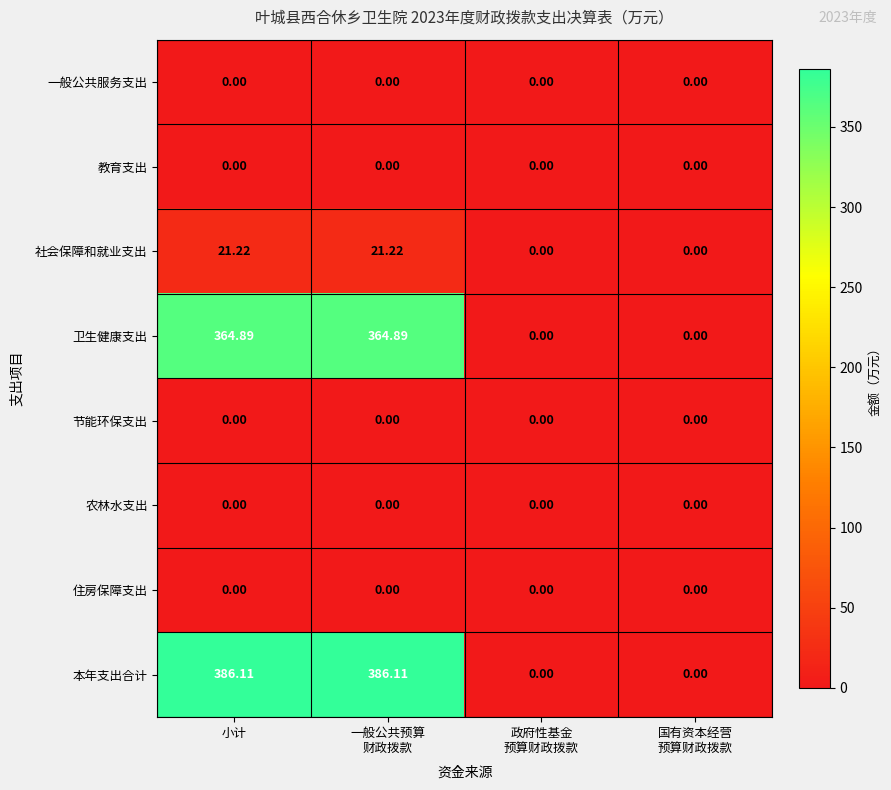

What is the greatest value displayed?

386.1